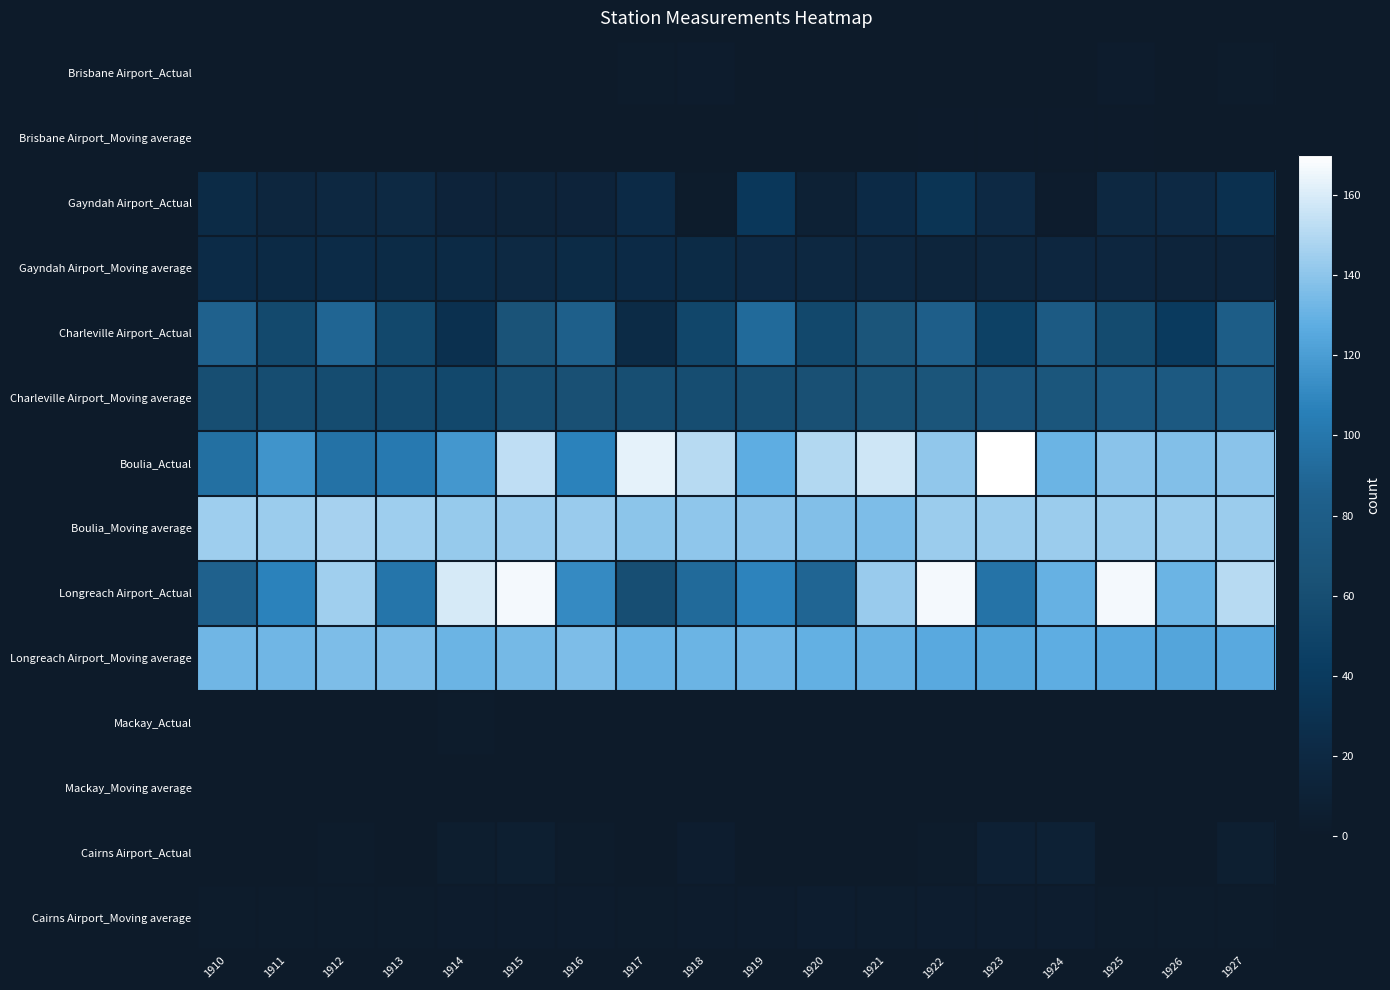

Rank the series by their maximum value, from highest to lowest.

Boulia_Actual, Longreach Airport_Actual, Boulia_Moving average, Longreach Airport_Moving average, Charleville Airport_Actual, Charleville Airport_Moving average, Gayndah Airport_Actual, Gayndah Airport_Moving average, Cairns Airport_Actual, Cairns Airport_Moving average, Brisbane Airport_Actual, Mackay_Actual, Brisbane Airport_Moving average, Mackay_Moving average